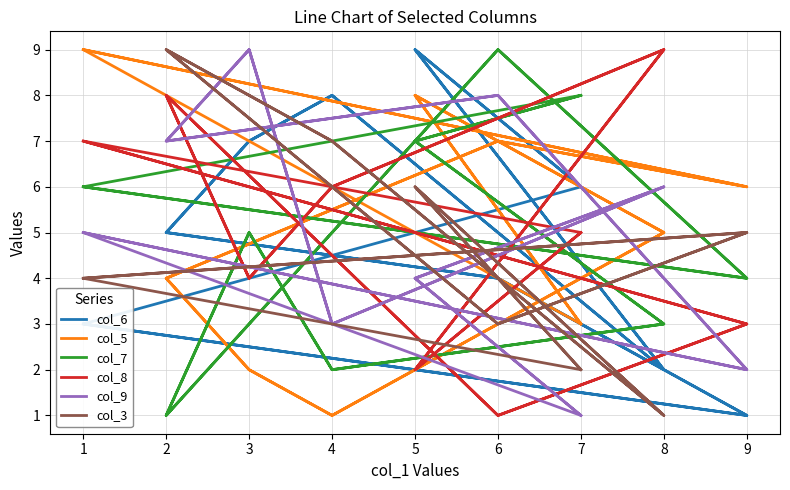

What are all the series names shown in the legend?

col_6, col_5, col_7, col_8, col_9, col_3